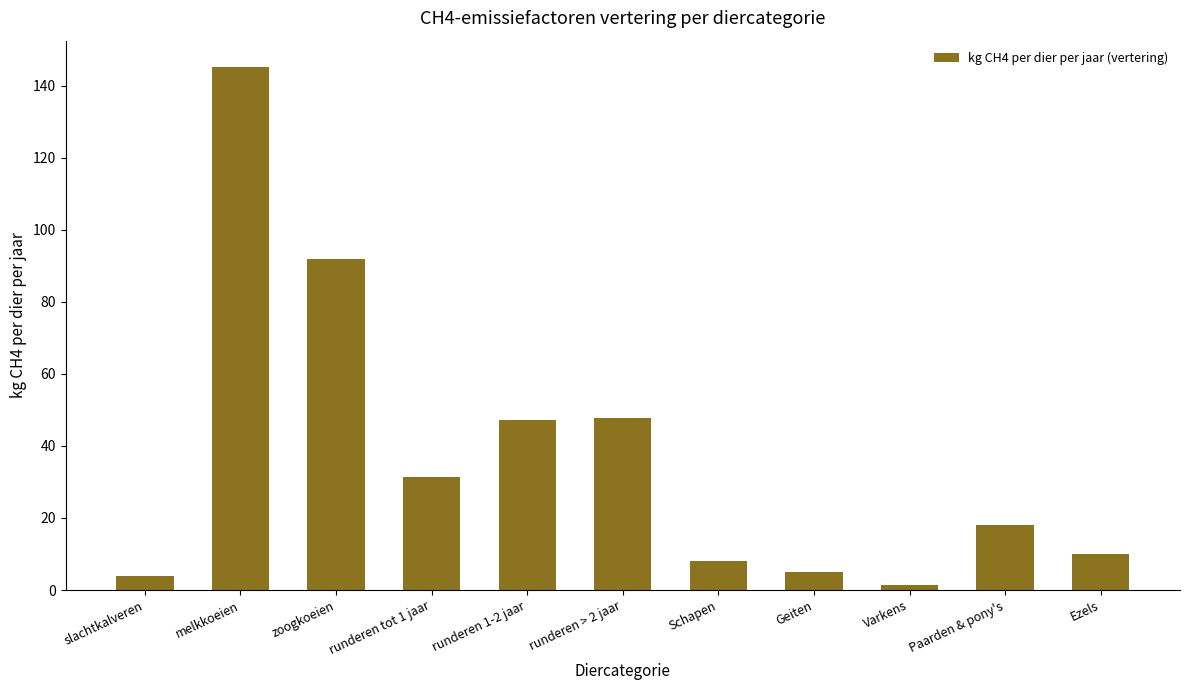

What is the difference between the values at runderen tot 1 jaar and runderen > 2 jaar?

16.2